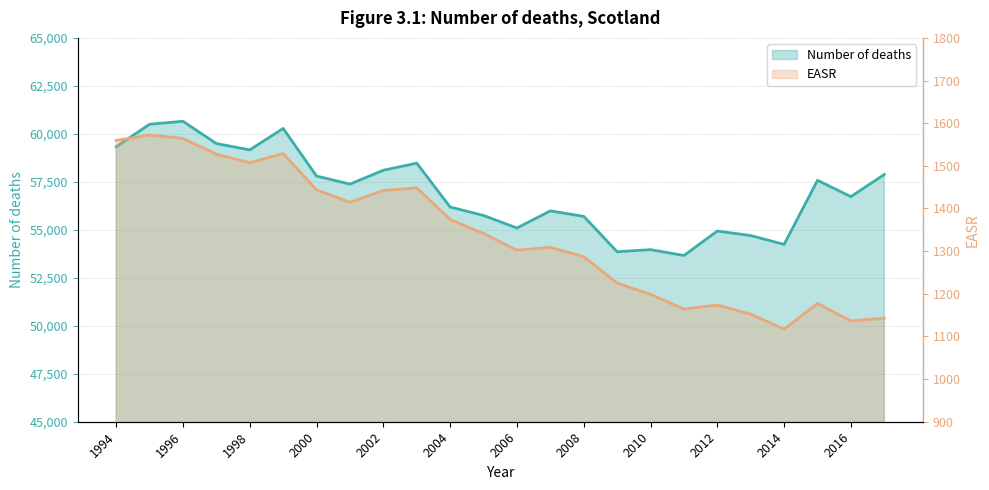

Rank the series at 2016 from lowest to highest value.

EASR, Number of deaths